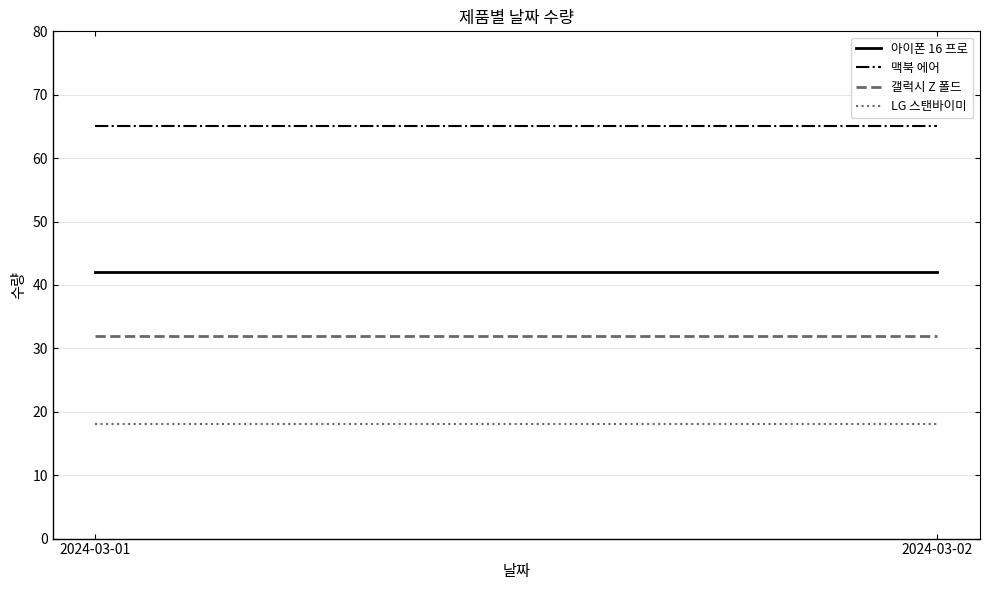

What is the sum of the 아이폰 16 프로 values at 2024-03-01 and 2024-03-02?

84